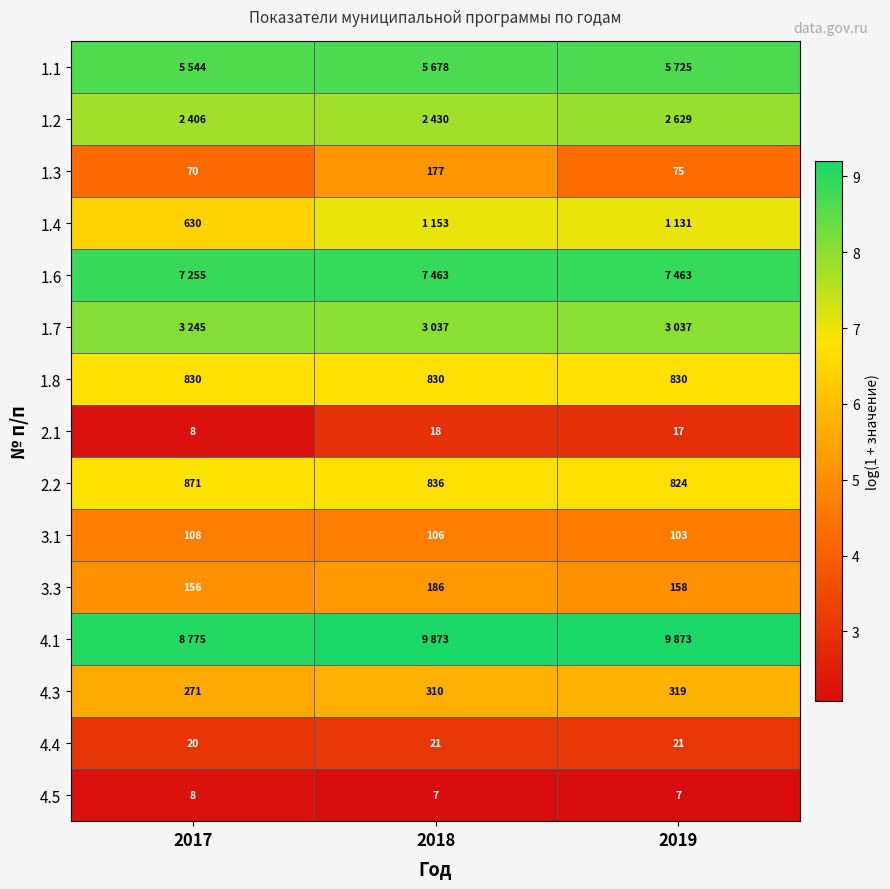

Is the value of 4.4 at 2019 greater than the value of 4.5 at 2019?

Yes